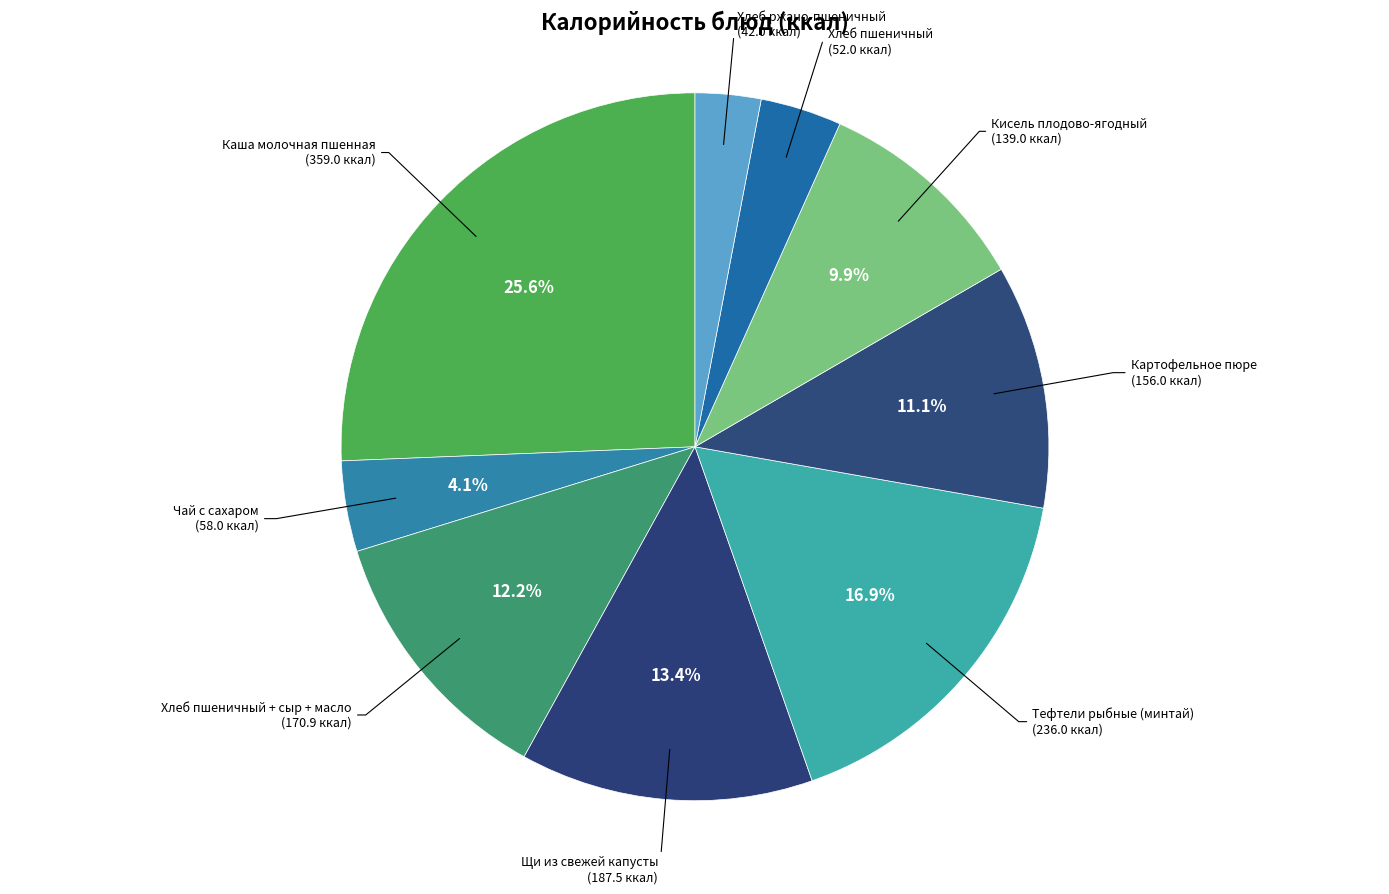

What percentage is NOT represented by Кисель плодово-ягодный?

90.1%